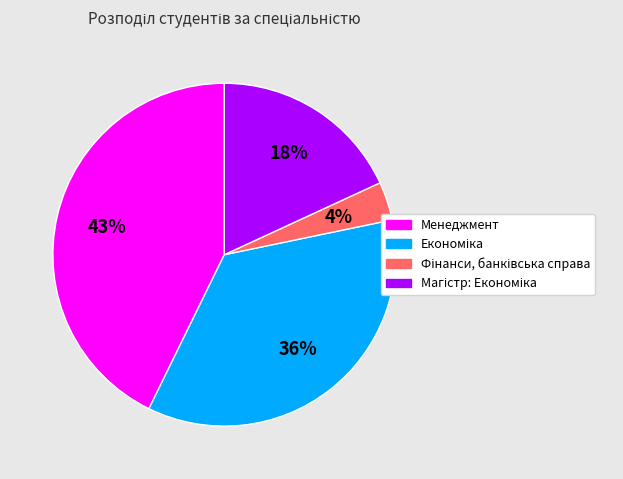

Does any single category account for the majority?

No